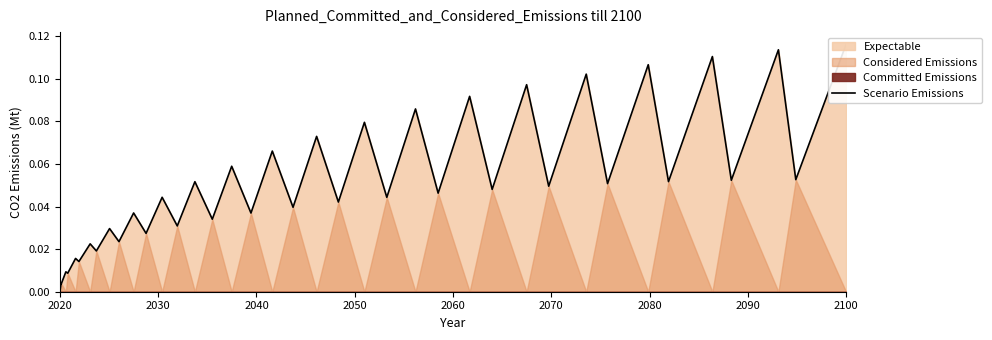

What is the label of the 9th point from the left?

2100